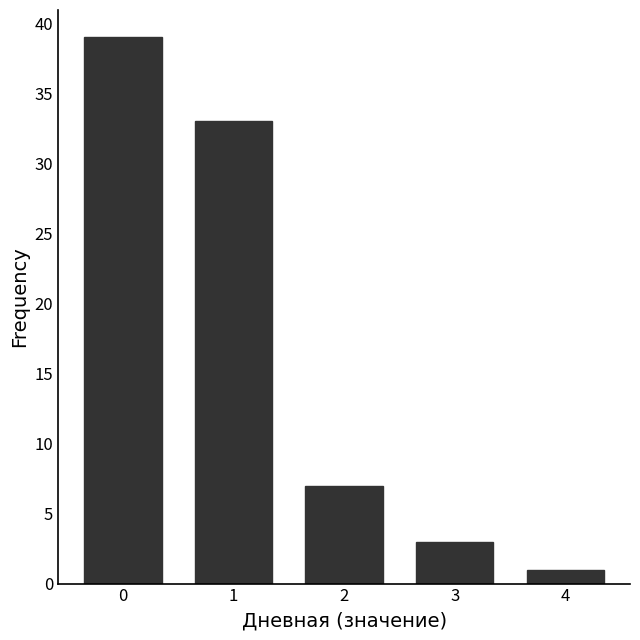

Is it true that the value at 4 is 1?

True